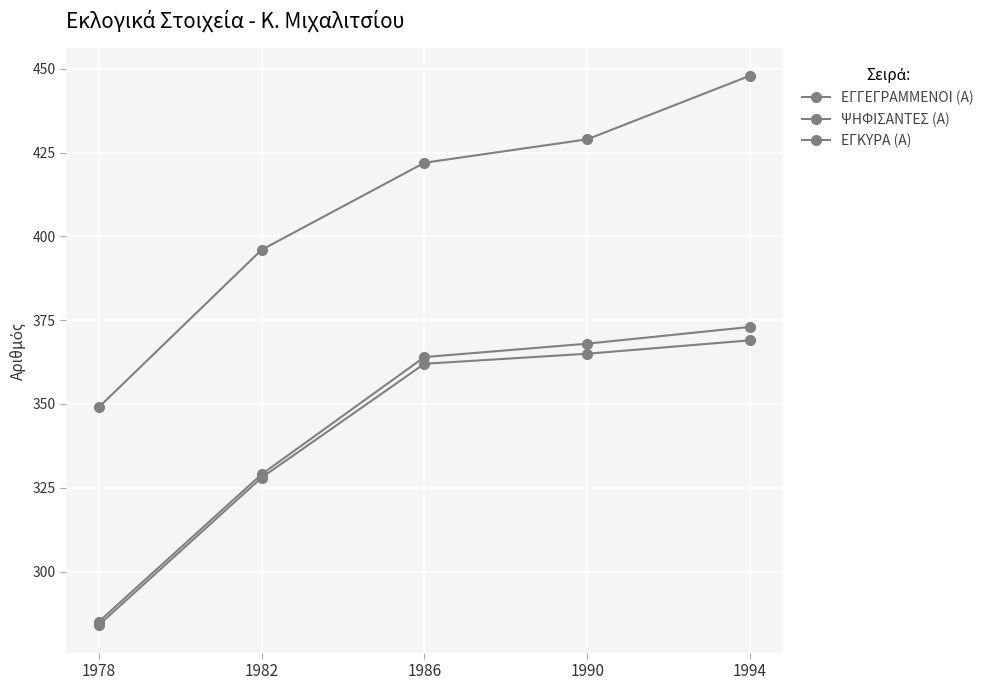

True or false: ΕΓΓΕΓΡΑΜΜΕΝΟΙ (Α) and ΨΗΦΙΣΑΝΤΕΣ (Α) cross at least once.

False